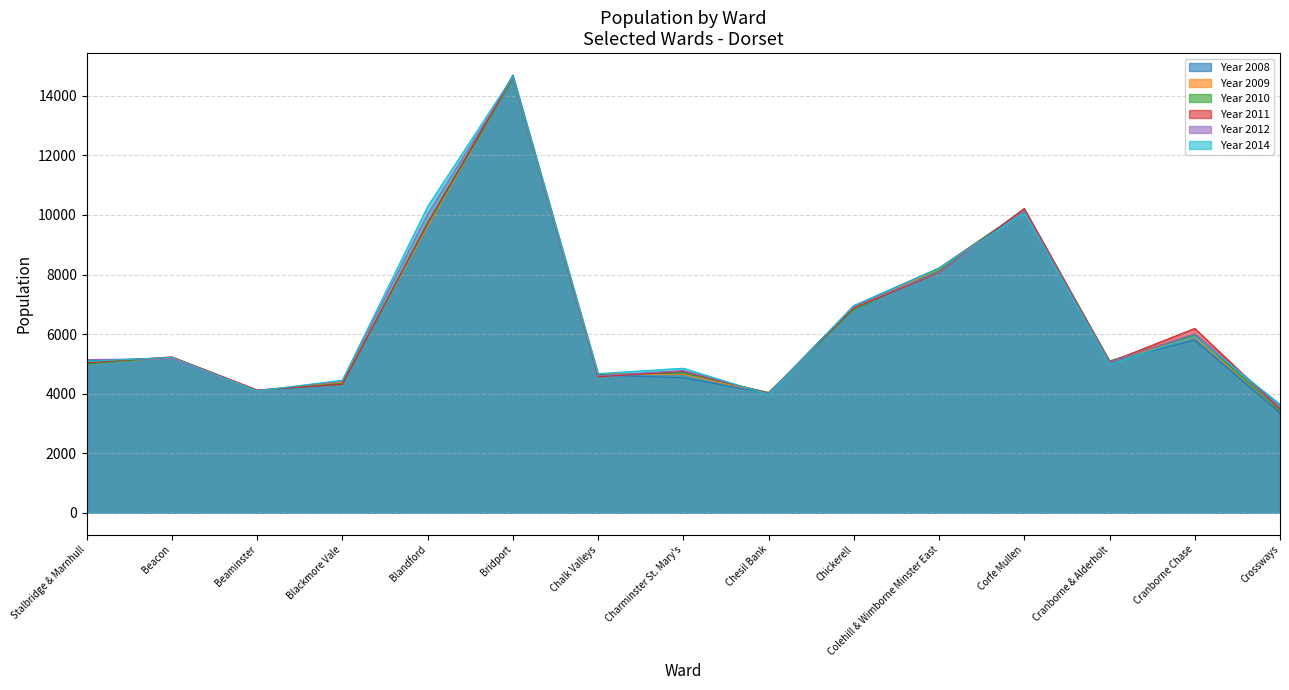

At how many categories does at least one series exceed 4682?

10